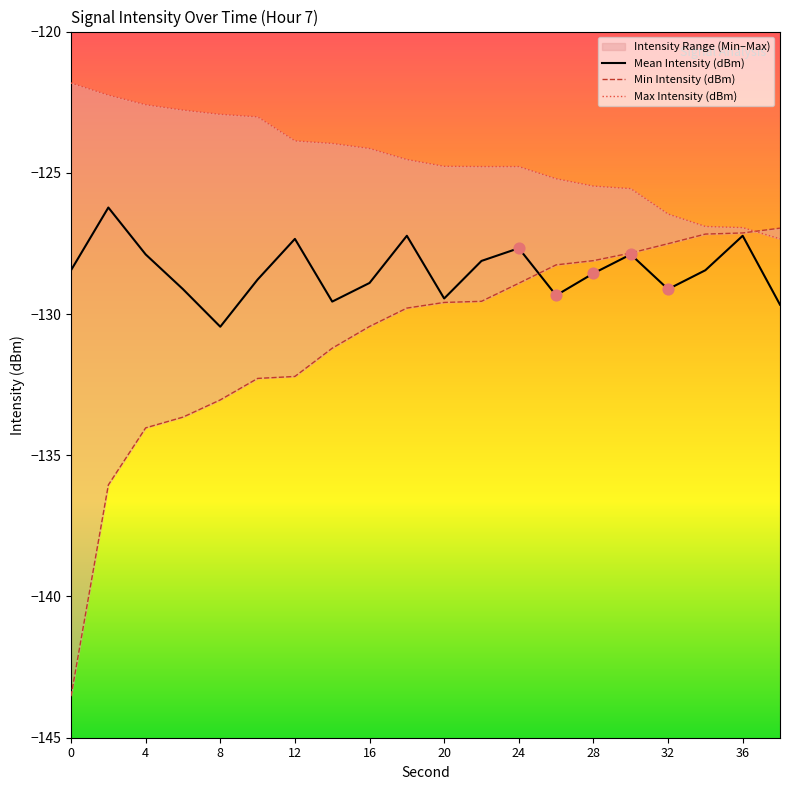

What is the total value across all series at 34?

-382.5